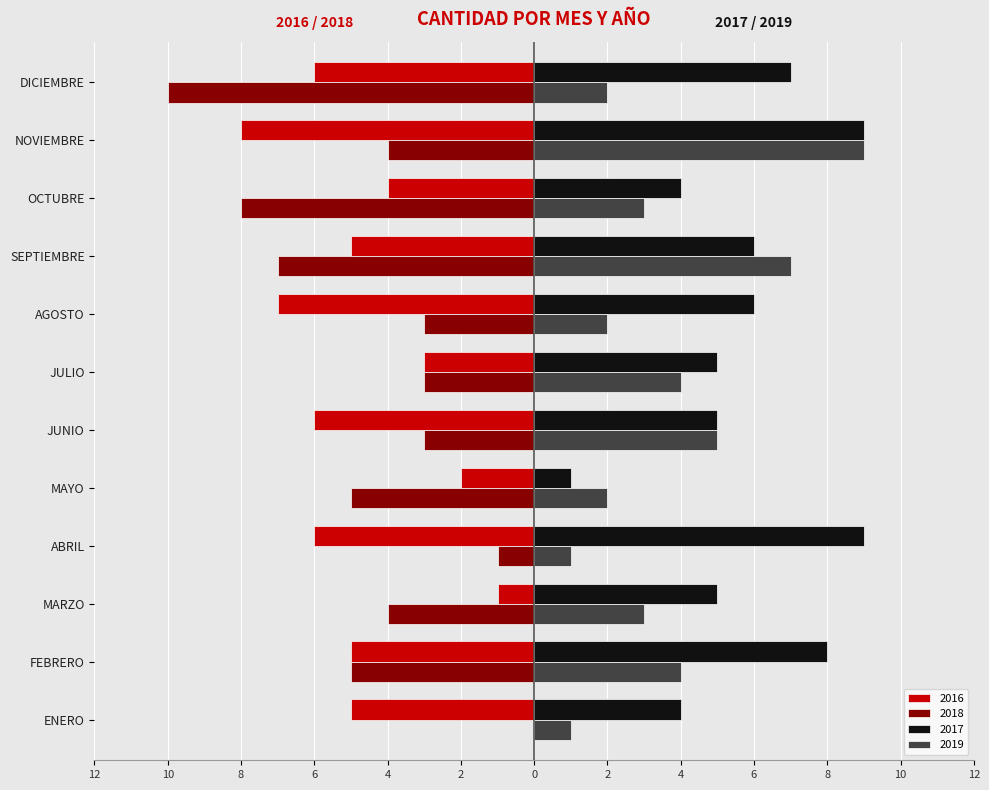

What are all the series names shown in the legend?

2016, 2018, 2017, 2019